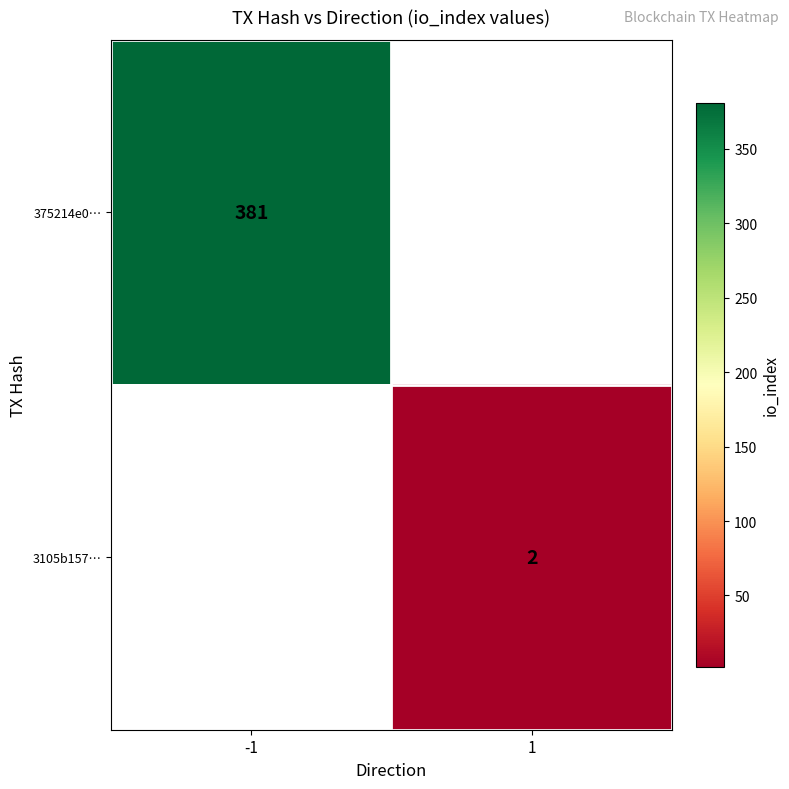

The 375214e0… series shows 684 at -1. True or false?

False